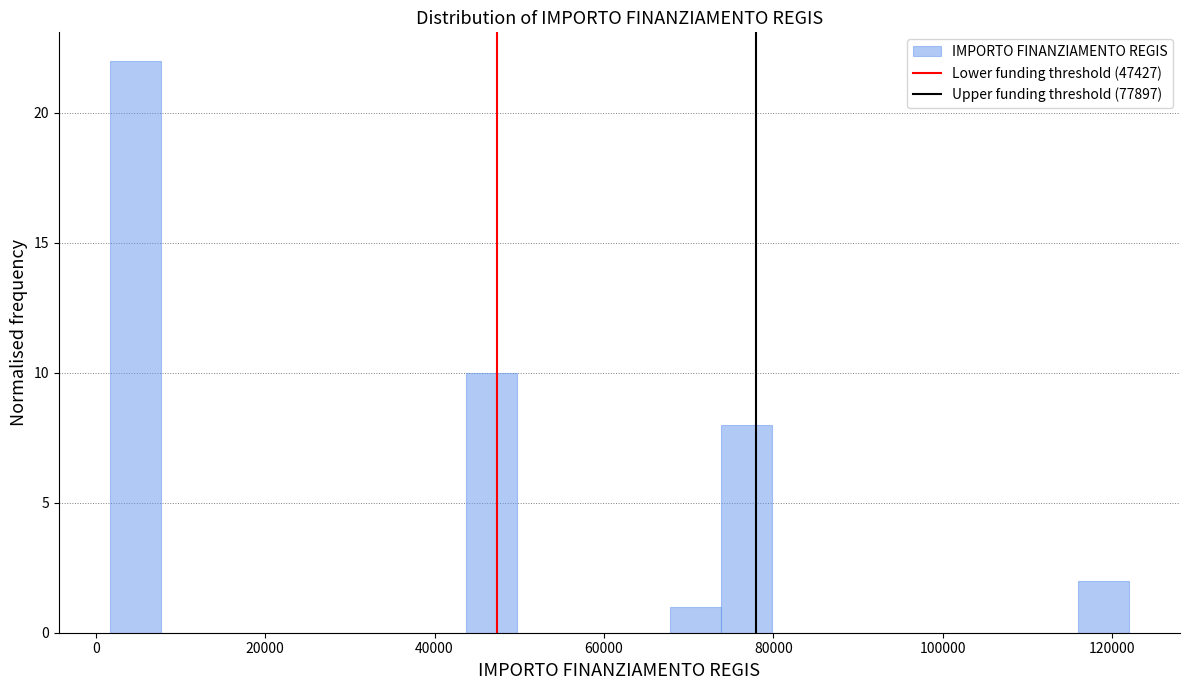

Around what value on the x-axis is the tallest bar? Give the approximate position of its centre, as read against the axis.

4000